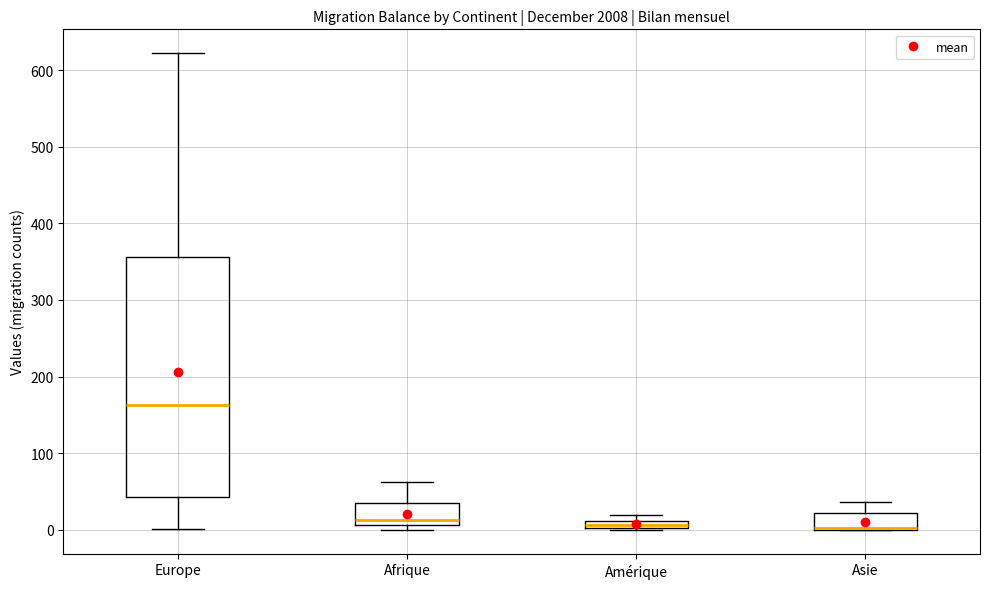

Comparing the boxes themselves (not the whiskers), which one is the tallest?

Europe